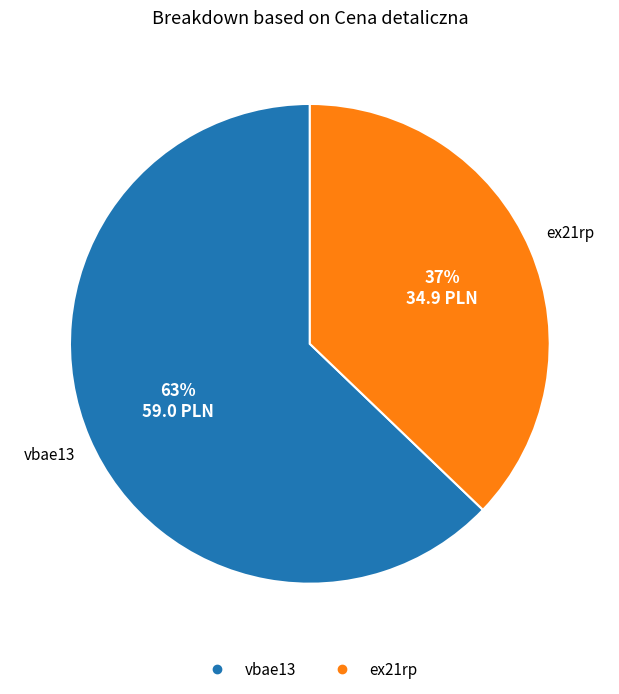

How many segments does this pie chart have?

2